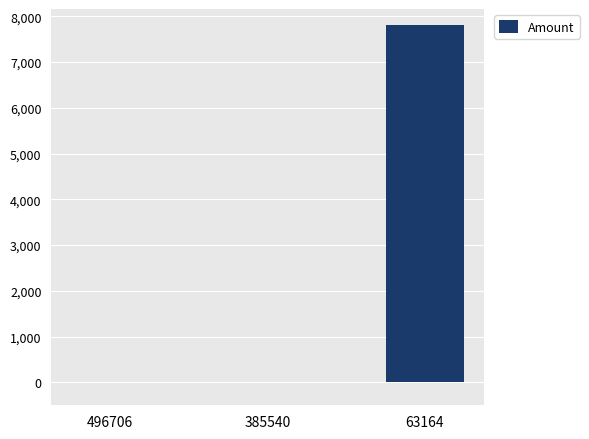

Which label corresponds to the largest value in the chart?

63164